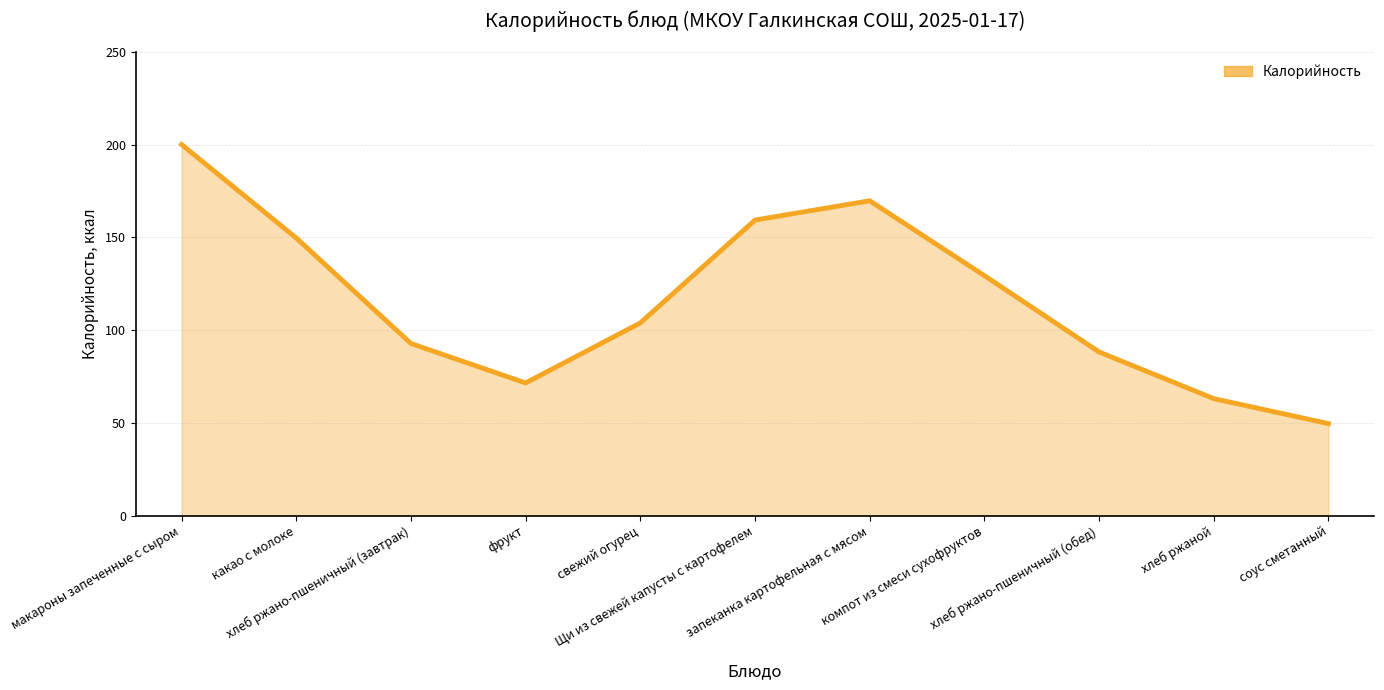

At which category does the chart reach its peak across all series?

макароны запеченные с сыром